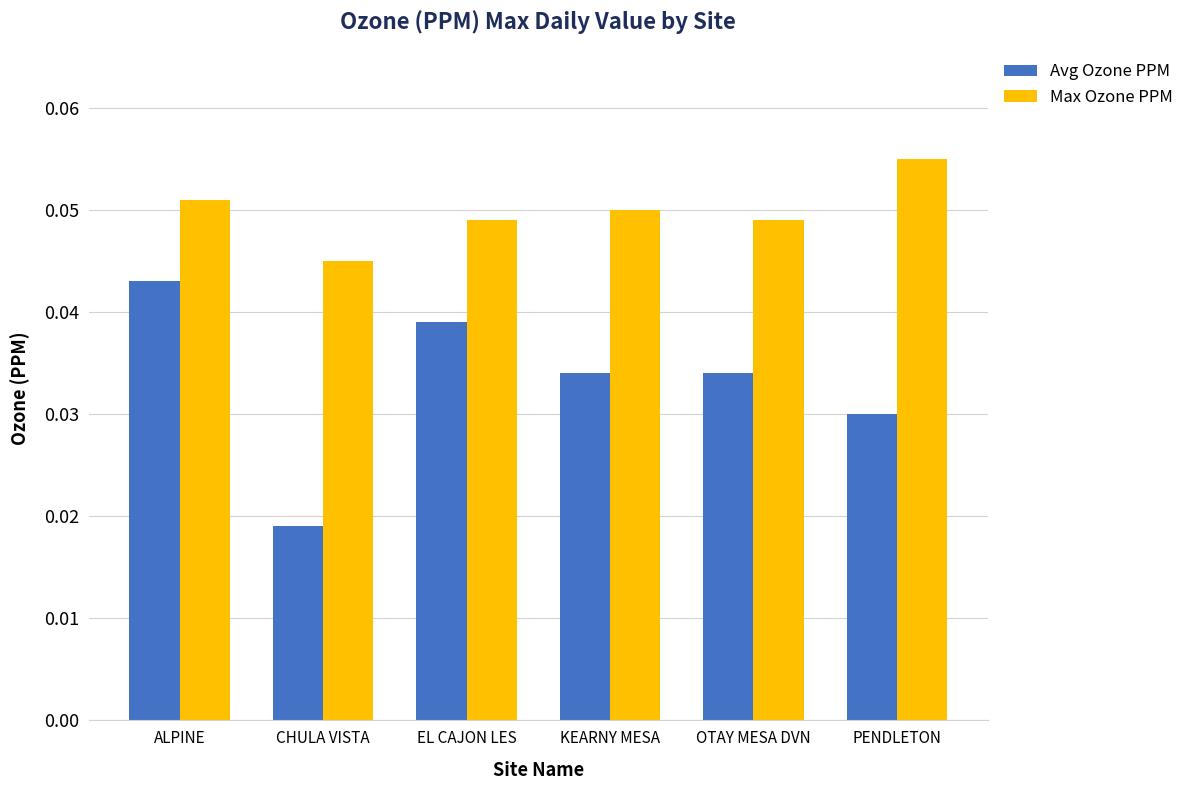

Between ALPINE and KEARNY MESA, which series saw the biggest shift?

Avg Ozone PPM